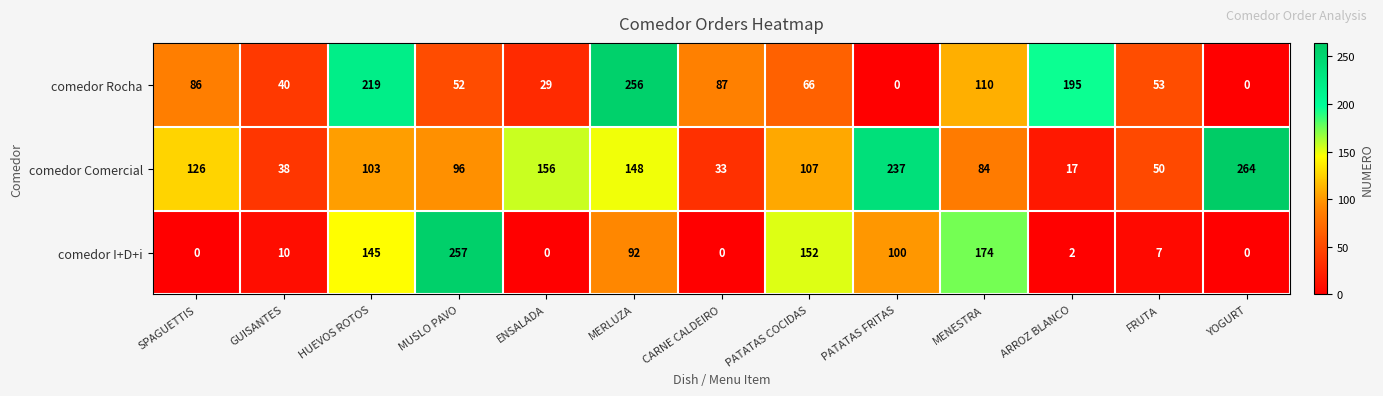

What is the average value of the comedor Comercial series?

112